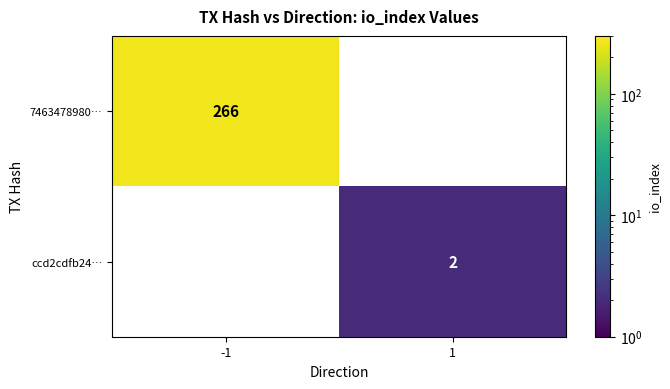

Count the number of data series in this chart.

2